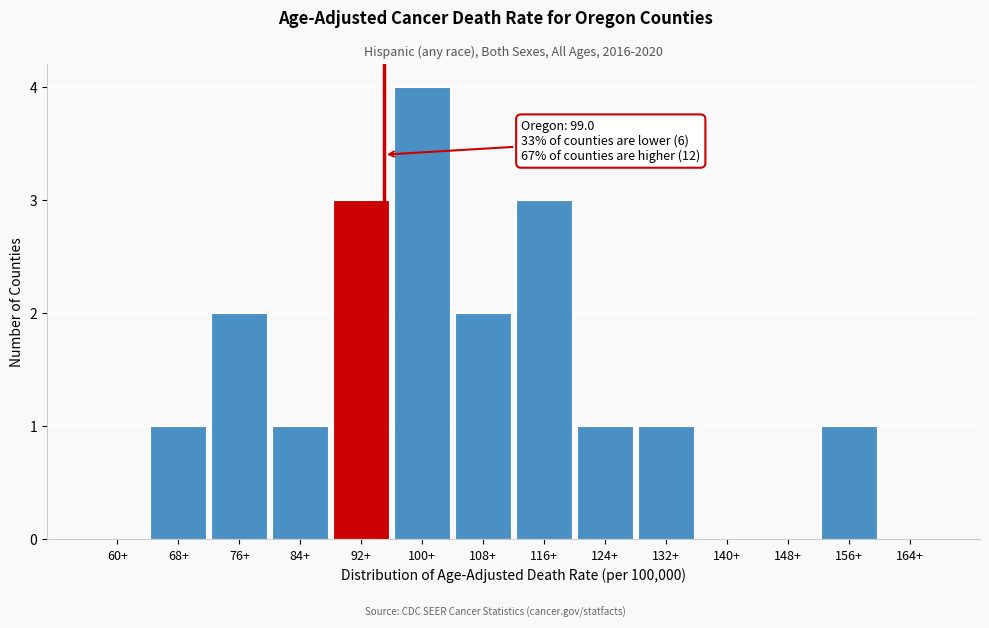

Reading left to right, list all the values displayed in this chart.

60+=0	68+=1	76+=2	84+=1	92+=3	100+=4	108+=2	116+=3	124+=1	132+=1	140+=0	148+=0	156+=1	164+=0